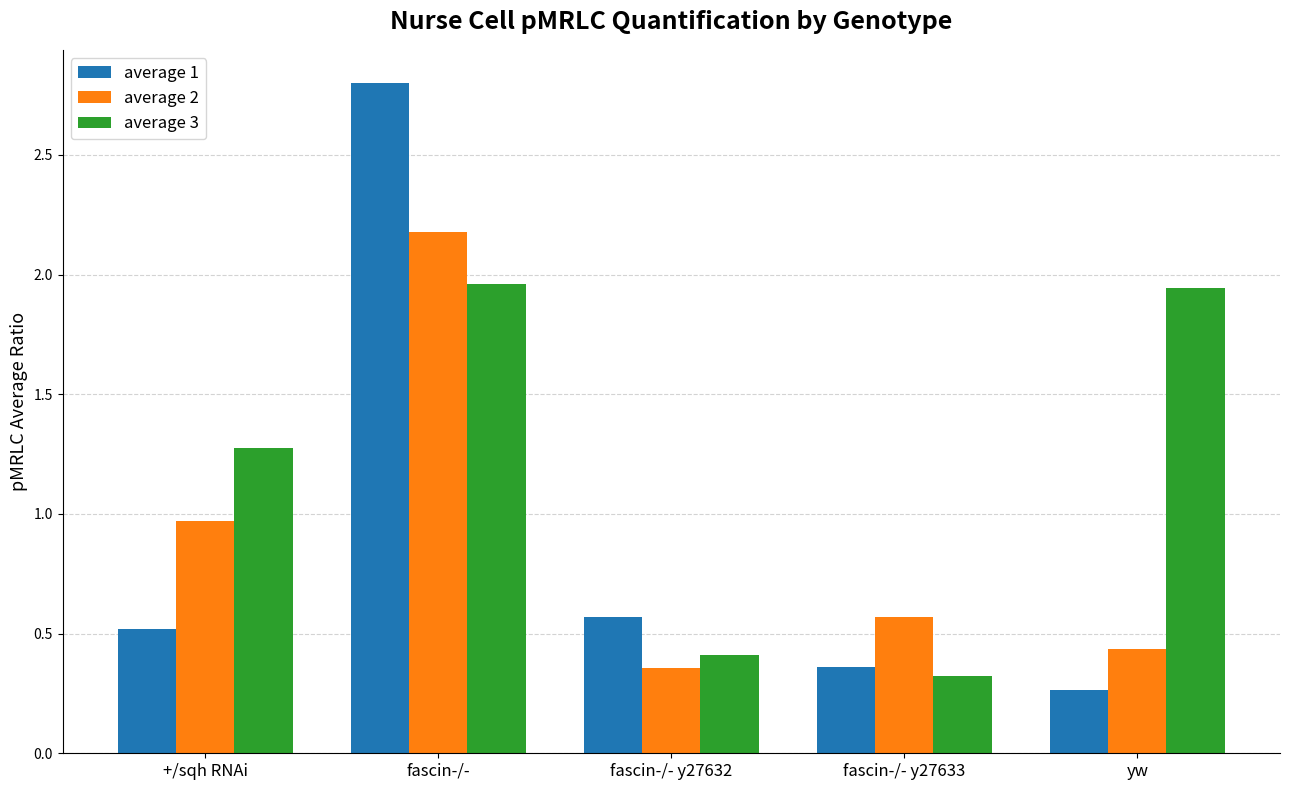

What is the difference between the highest and lowest values at fascin-/- y27632?

0.2